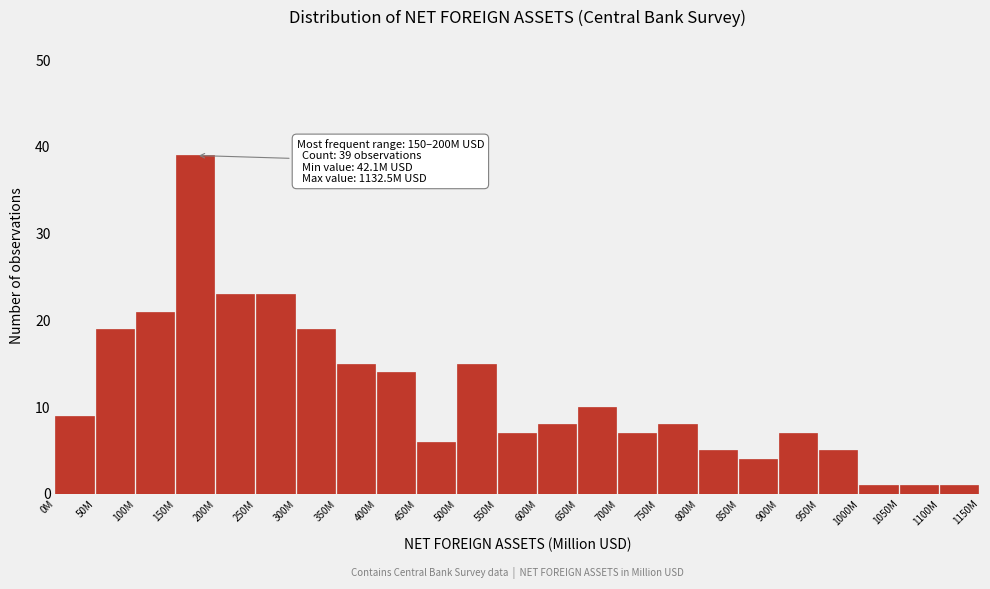

Reading left to right, list all the values displayed in this chart.

9	19	21	39	23	23	19	15	14	6	15	7	8	10	7	8	5	4	7	5	1	1	1